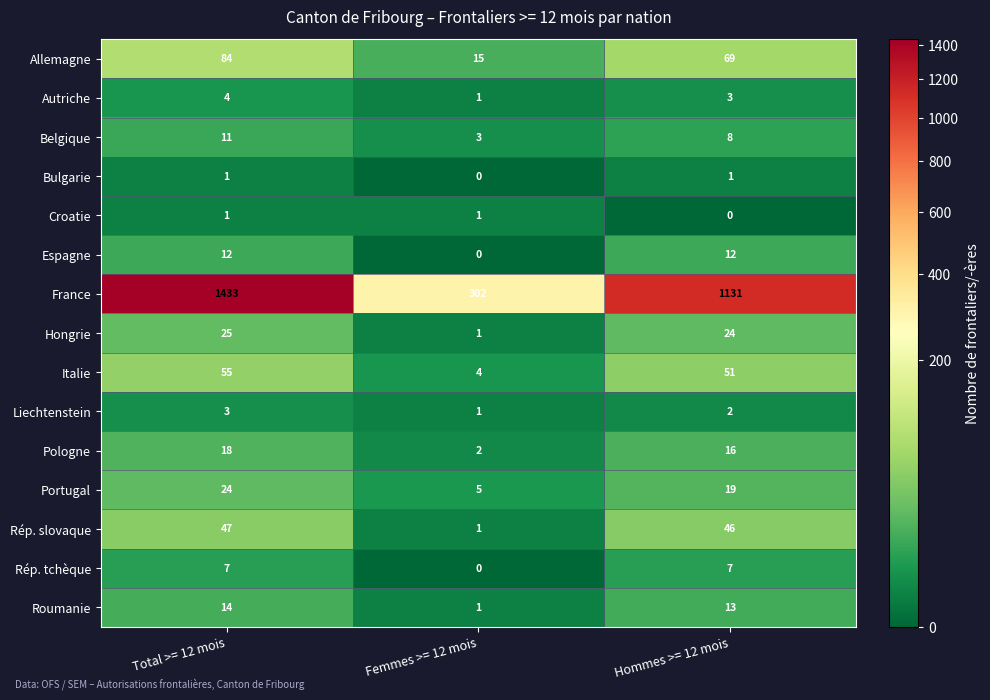

Rank the categories by Allemagne value from lowest to highest.

Femmes >= 12 mois, Hommes >= 12 mois, Total >= 12 mois